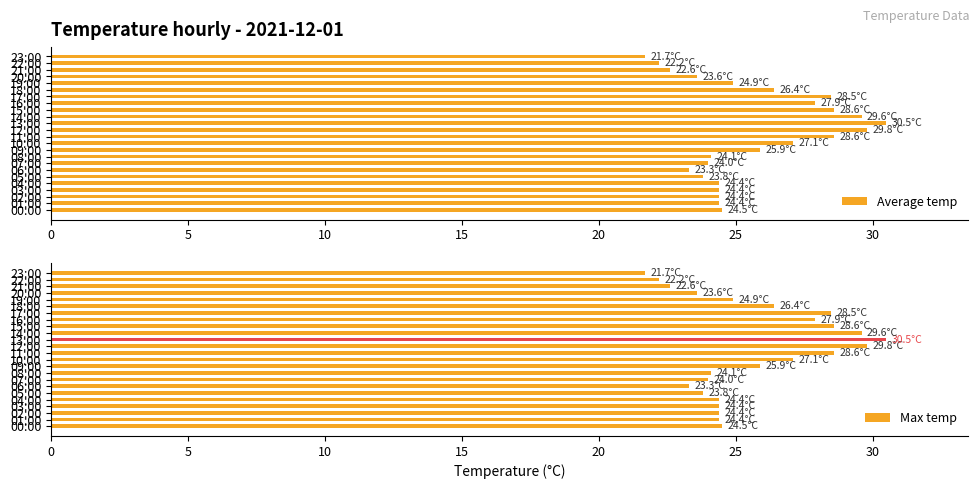

What is the sum of all Average temp values?

615.2